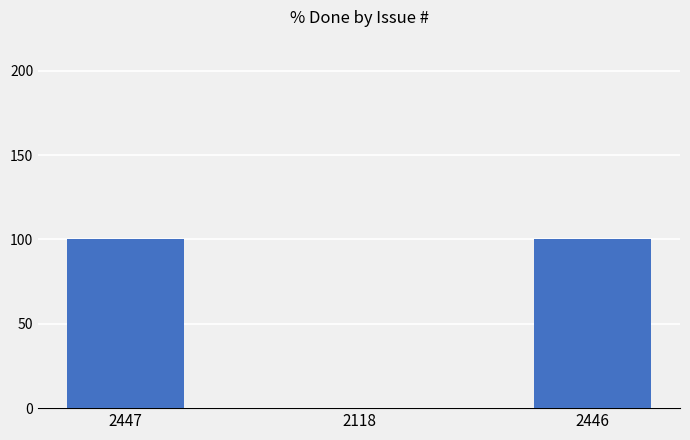

What is the maximum value shown in the chart?

100